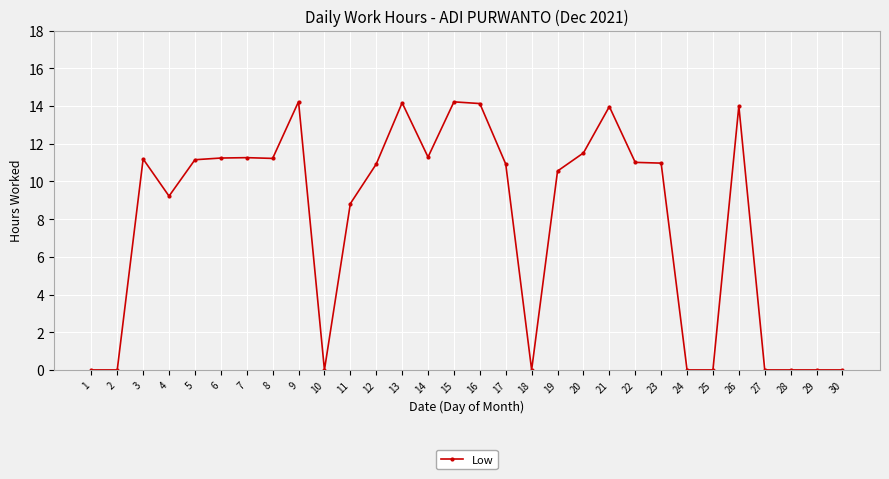

What is the average value?

7.9